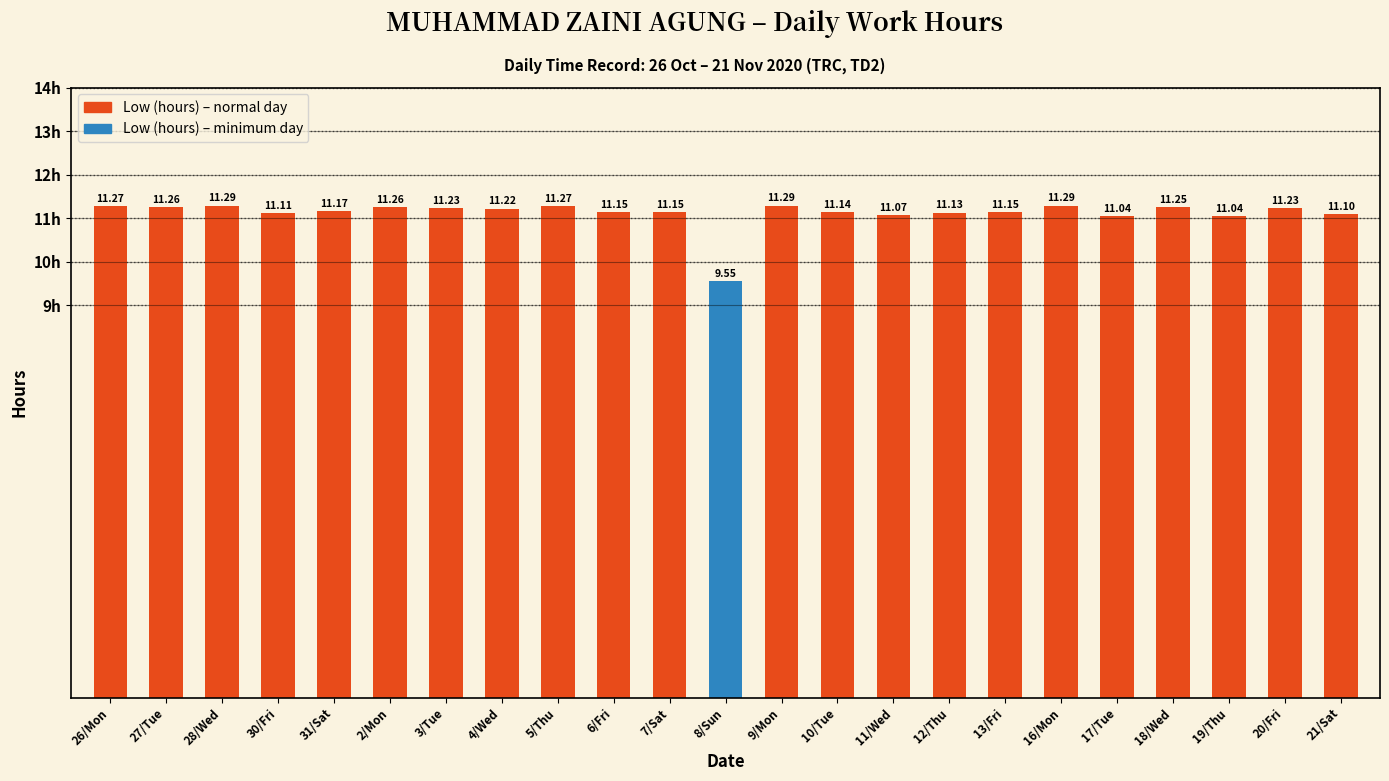

Read the value at 27/Tue.

11.3